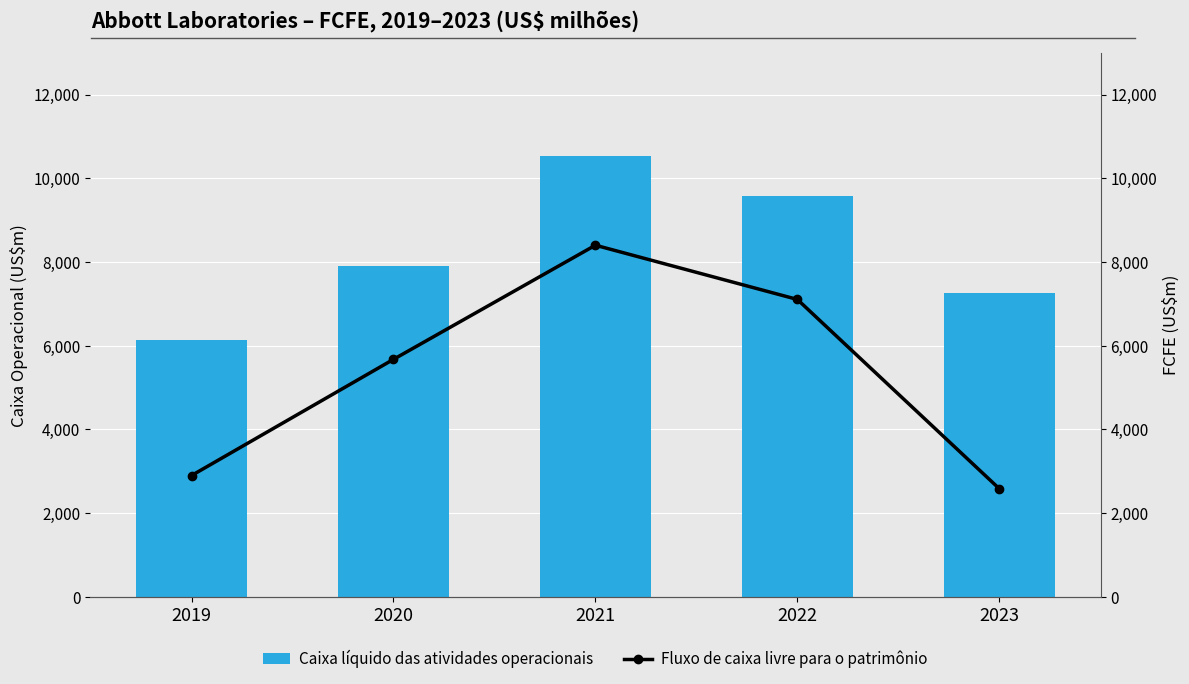

True or false: Fluxo de caixa livre para o patrimônio has a value of 1593 at 2023.

False